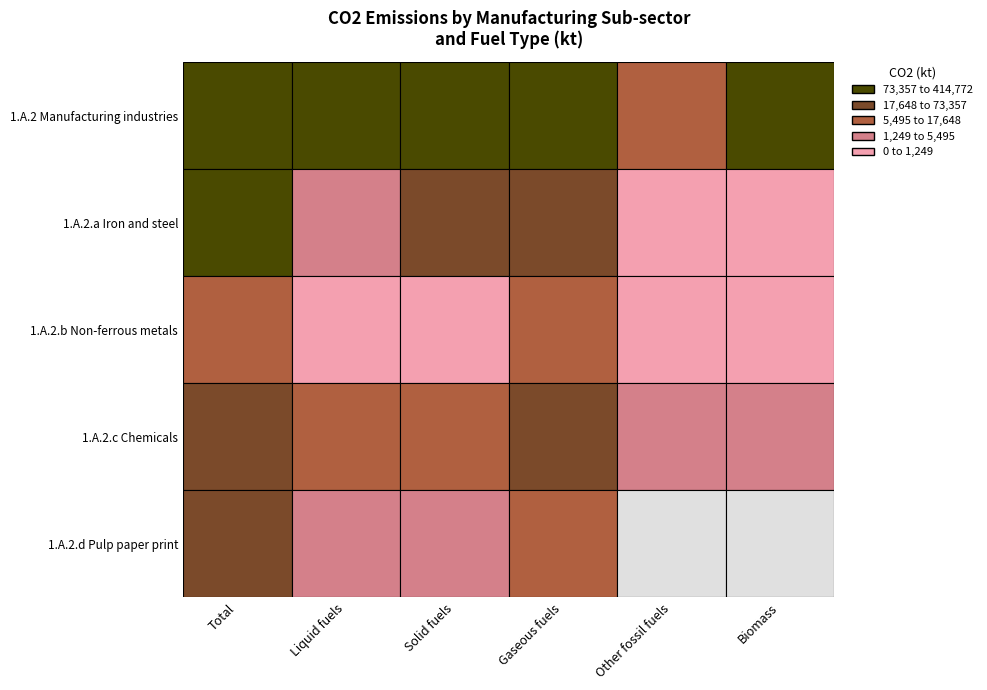

The value of 1.A.2 Manufacturing industries at Solid fuels is 176790.8. True or false?

False